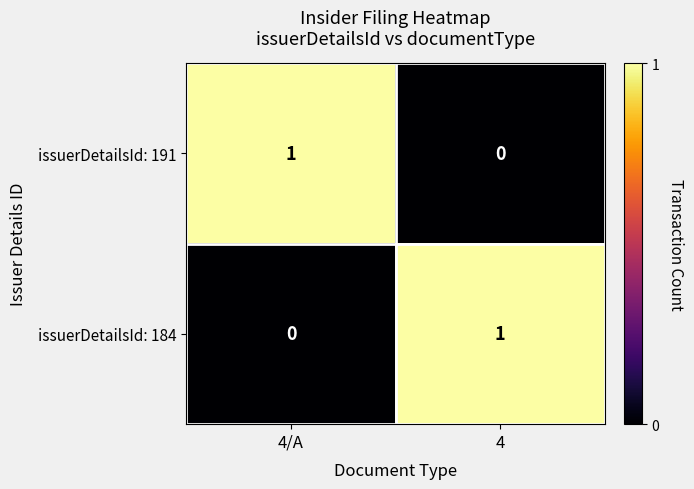

What is the total value across all series at 4/A?

1